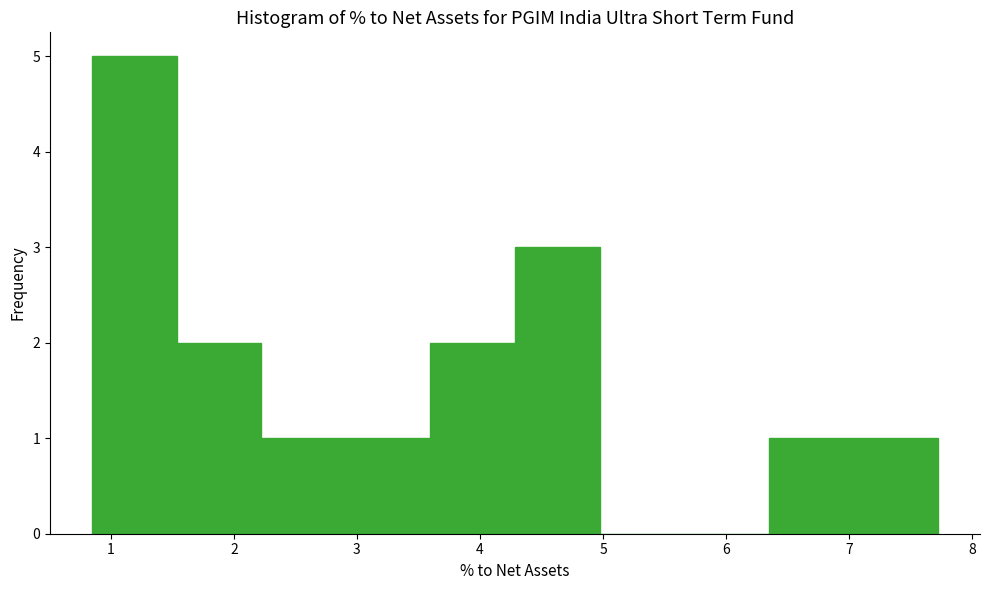

Reading left to right, list every bar in this chart as the range it spans on the x-axis followed by its height. Neither the bar edges nor the heights are printed on the chart, so give them approximately, as read against the axes.

0.9 to 1.5: 5
1.5 to 2.2: 2
2.2 to 2.9: 1
2.9 to 3.6: 1
3.6 to 4.3: 2
4.3 to 5.0: 3
5.0 to 5.7: 0
5.7 to 6.3: 0
6.3 to 7.0: 1
7.0 to 7.7: 1